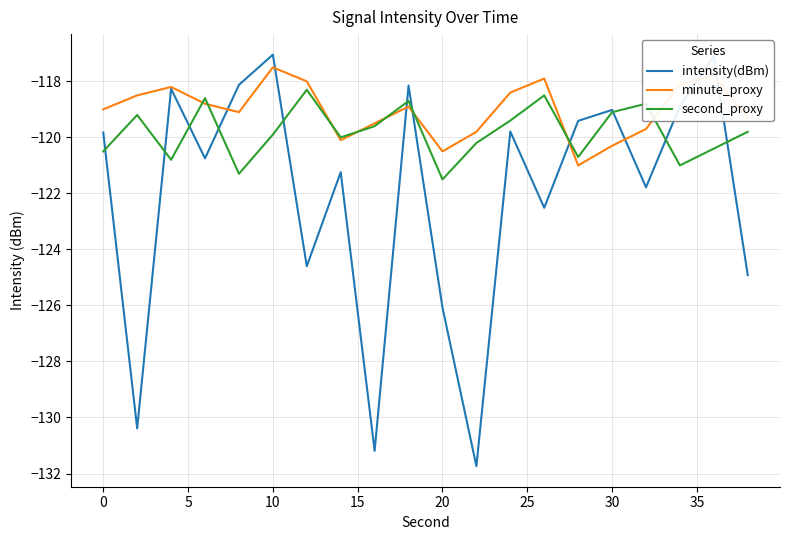

Which series has the widest spread of values?

intensity(dBm)